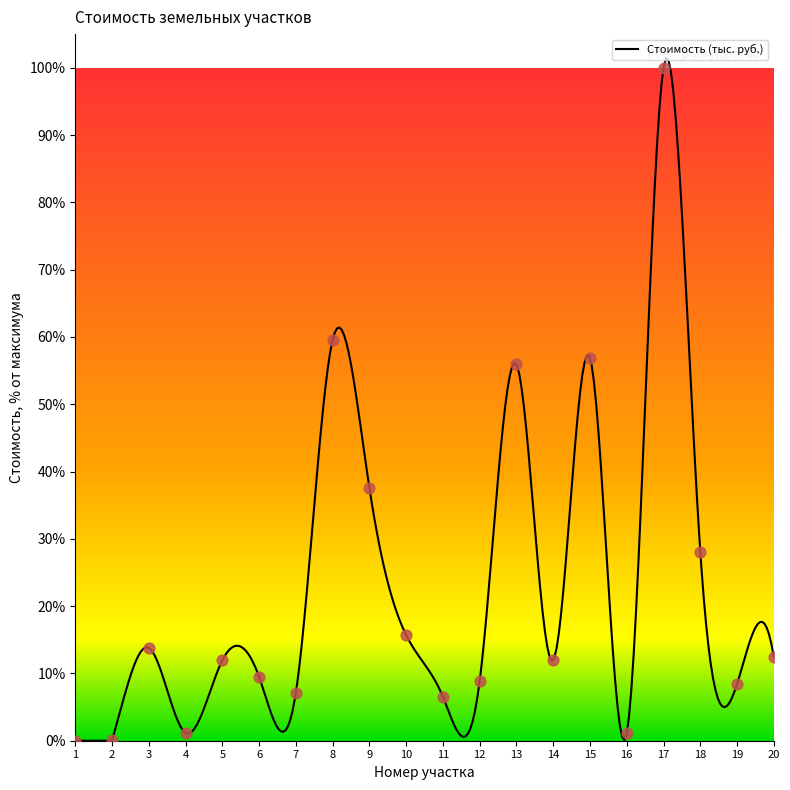

Which has a higher value, 1 or 17?

17